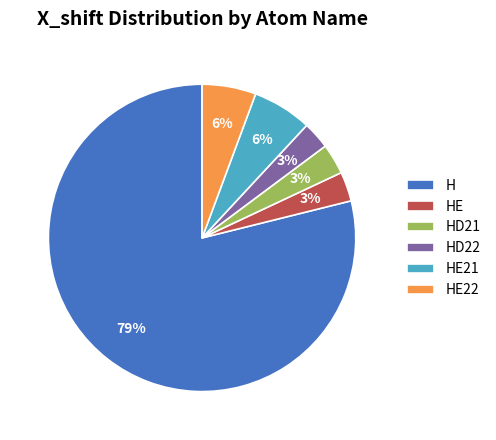

Does H represent more than half of the total?

Yes